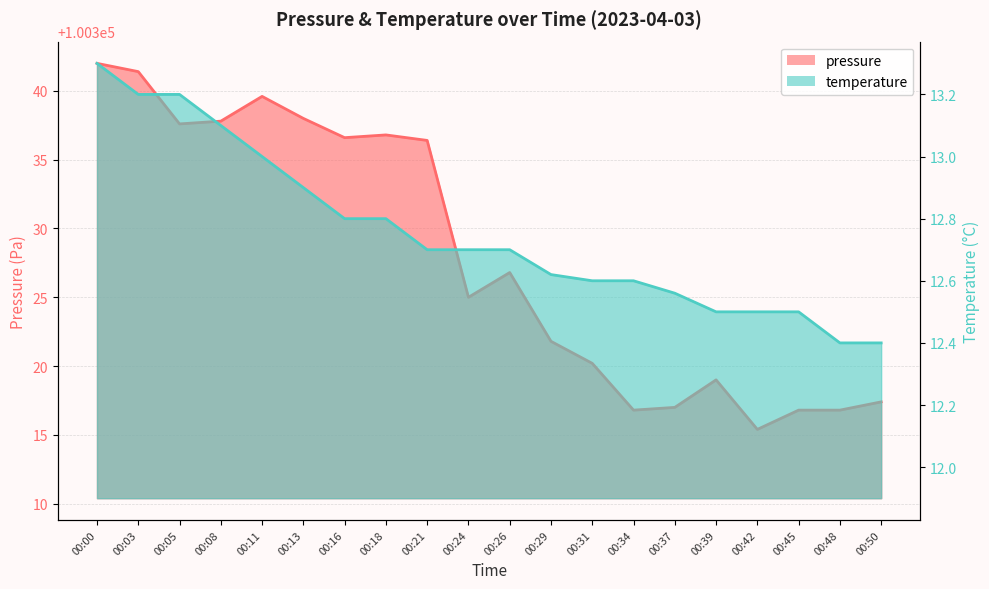

How many values in the pressure series exceed 100326?

10